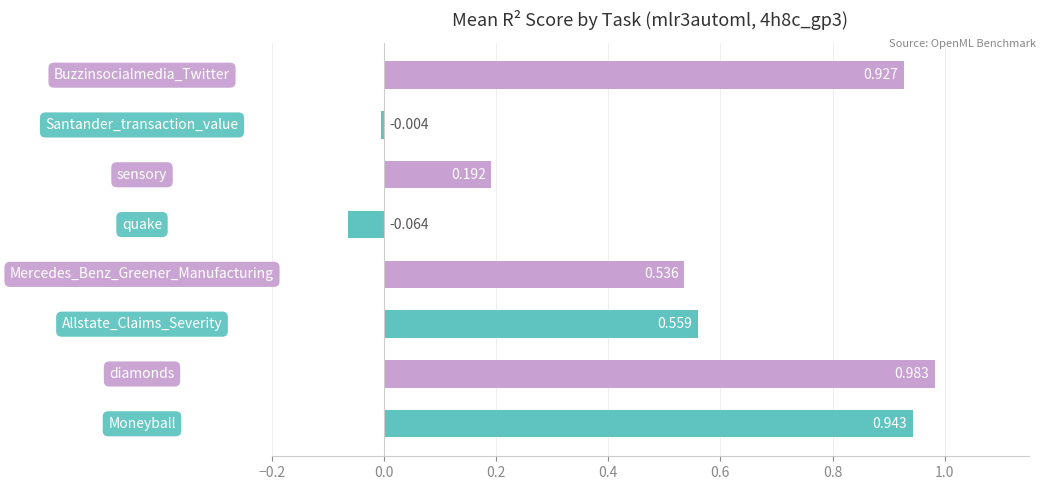

What is the smallest value displayed?

-0.1